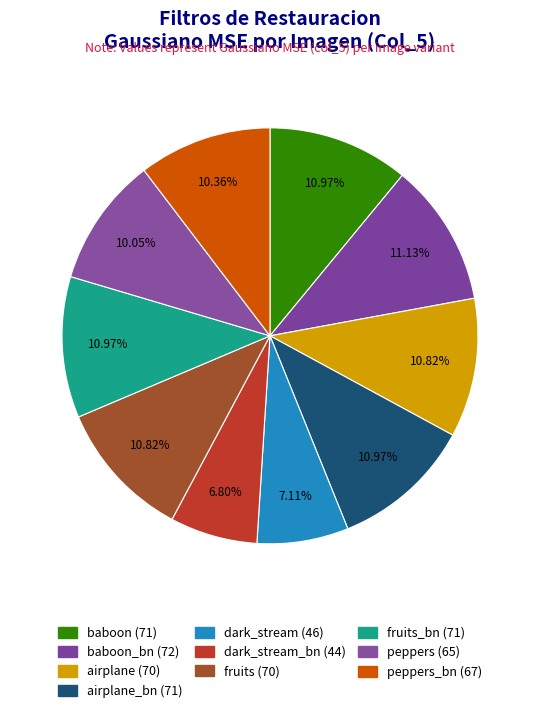

Count the number of slices in the pie.

10